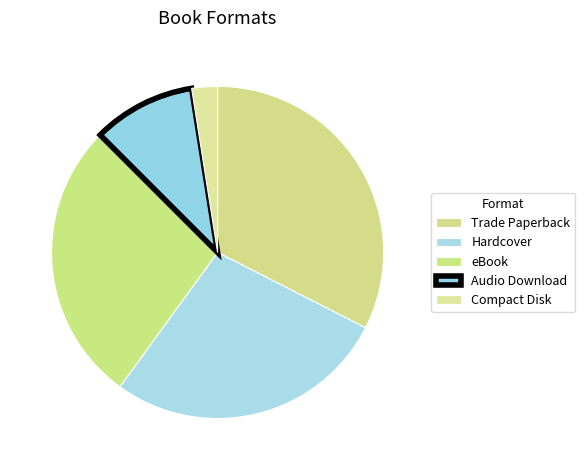

Is there a majority slice in this chart?

No